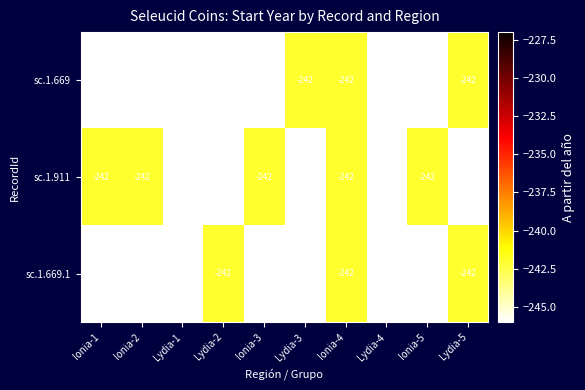

What is the greatest value displayed?

-242